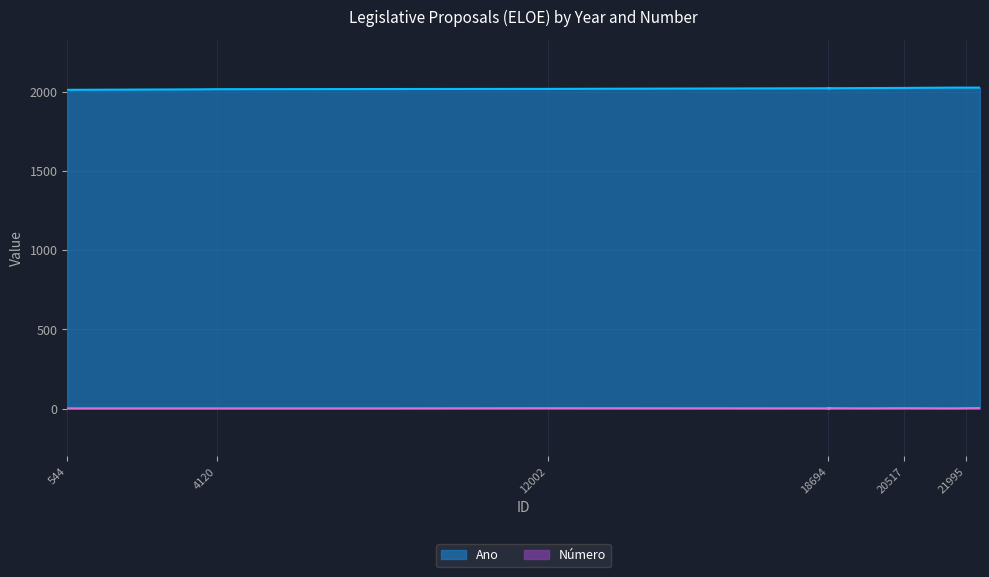

True or false: Ano has more than 0 points higher than both neighbors.

False